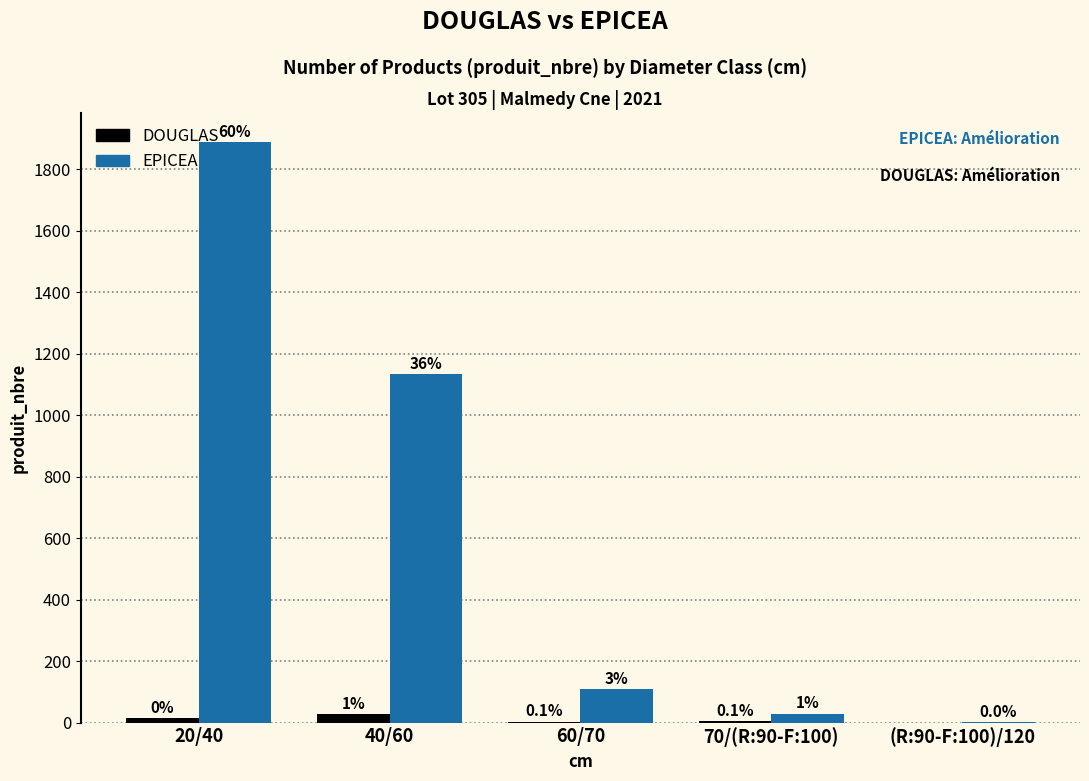

Reading left to right, extract all data points from this chart.

DOUGLAS: 14	27	3	4	0
EPICEA: 1889	1134	109	29	1